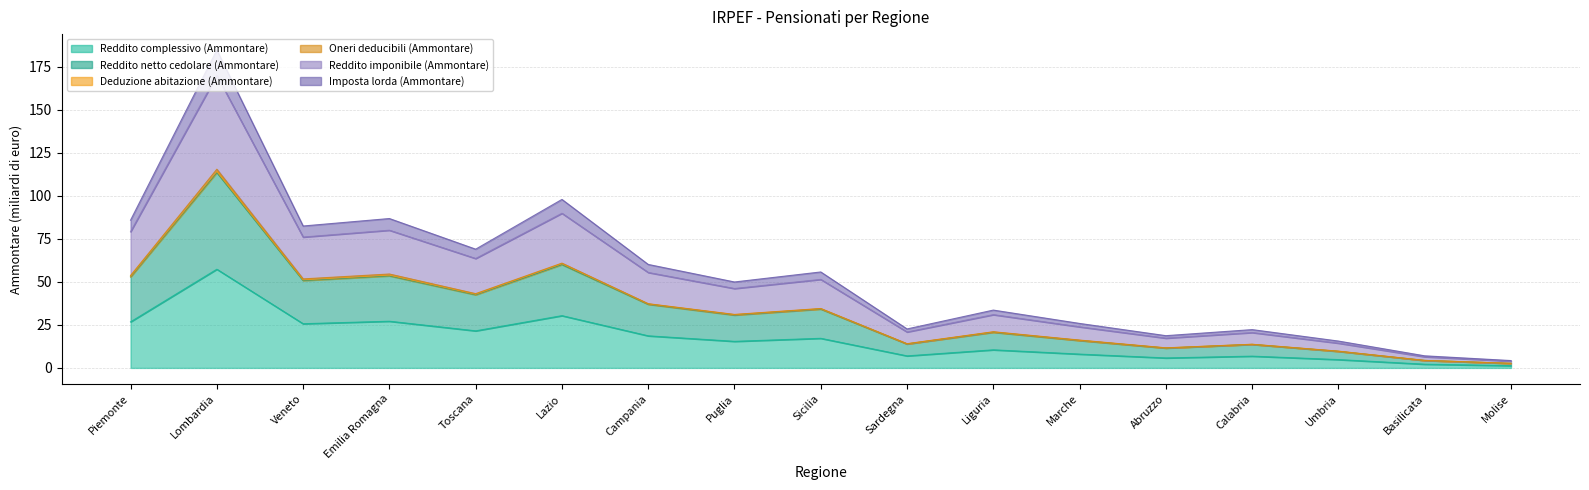

True or false: Imposta lorda (Ammontare) and Reddito imponibile (Ammontare) intersect in this chart.

False